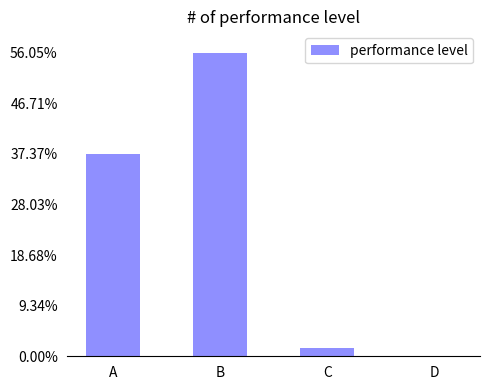

Where is the data nearest to the value 28?

A